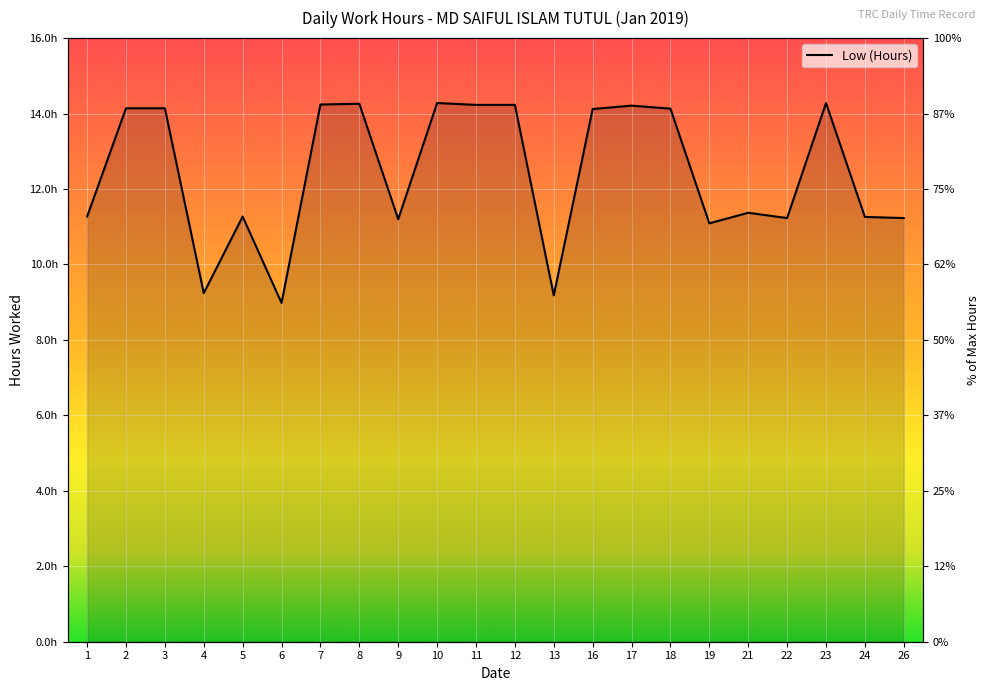

At which label is the value closest to 11?

19